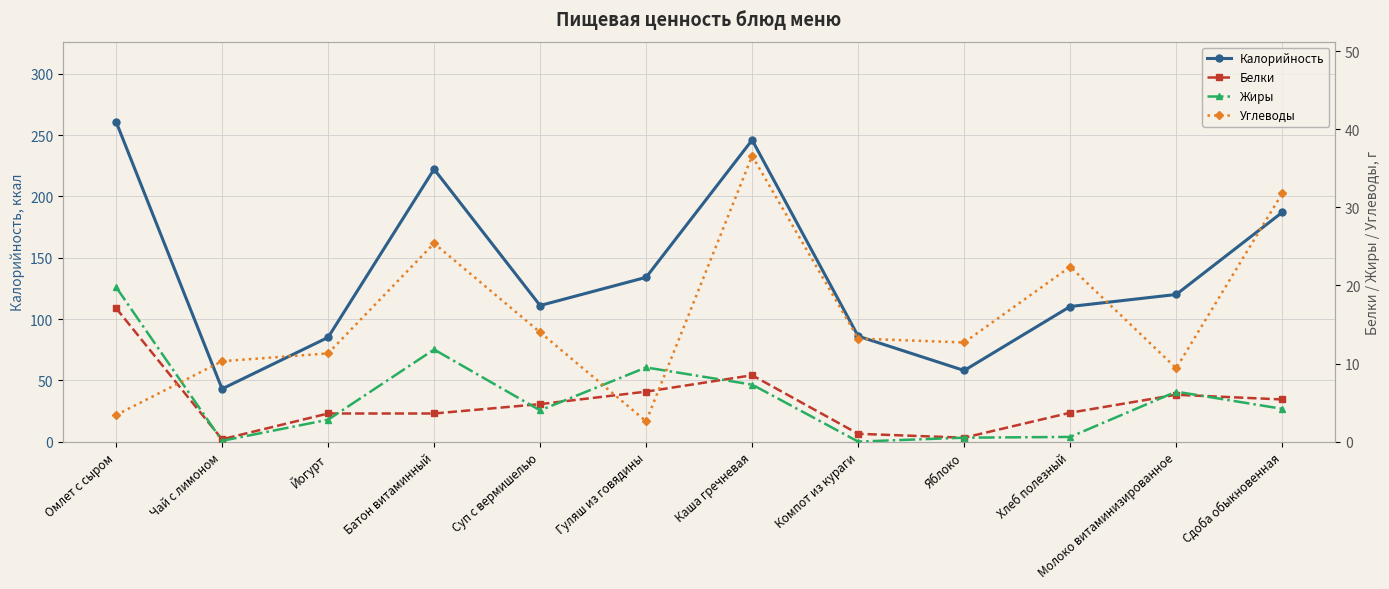

What is the value of the Углеводы point at the 5th from the left?

14.0